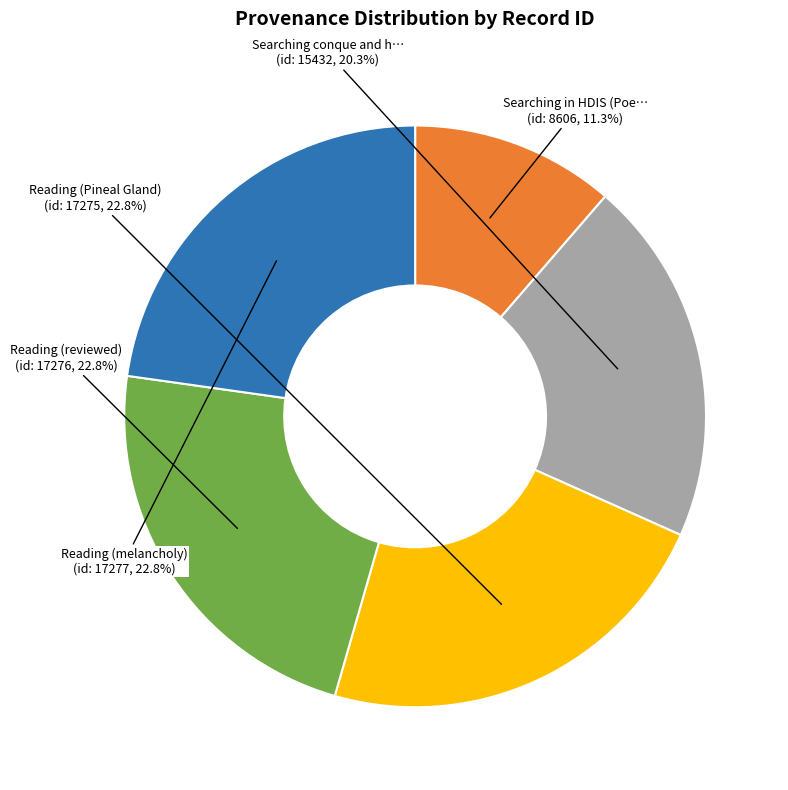

Is there any slice that represents more than half of the pie?

No